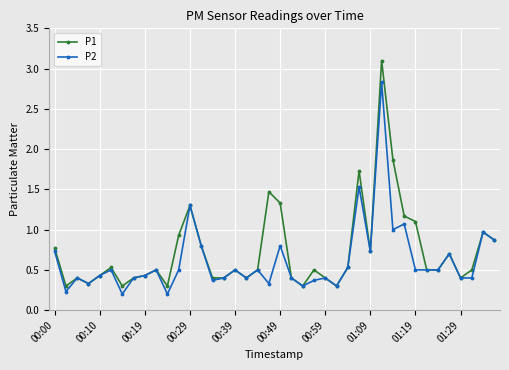

Rank the series by their maximum value, from lowest to highest.

P2, P1